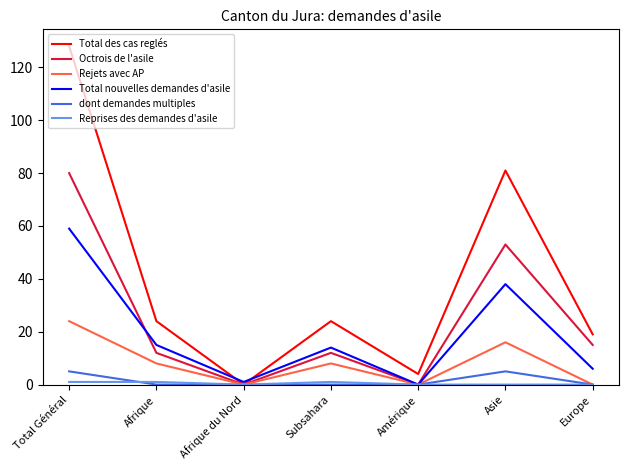

How many interior local peaks does the Total nouvelles demandes d'asile series have?

2